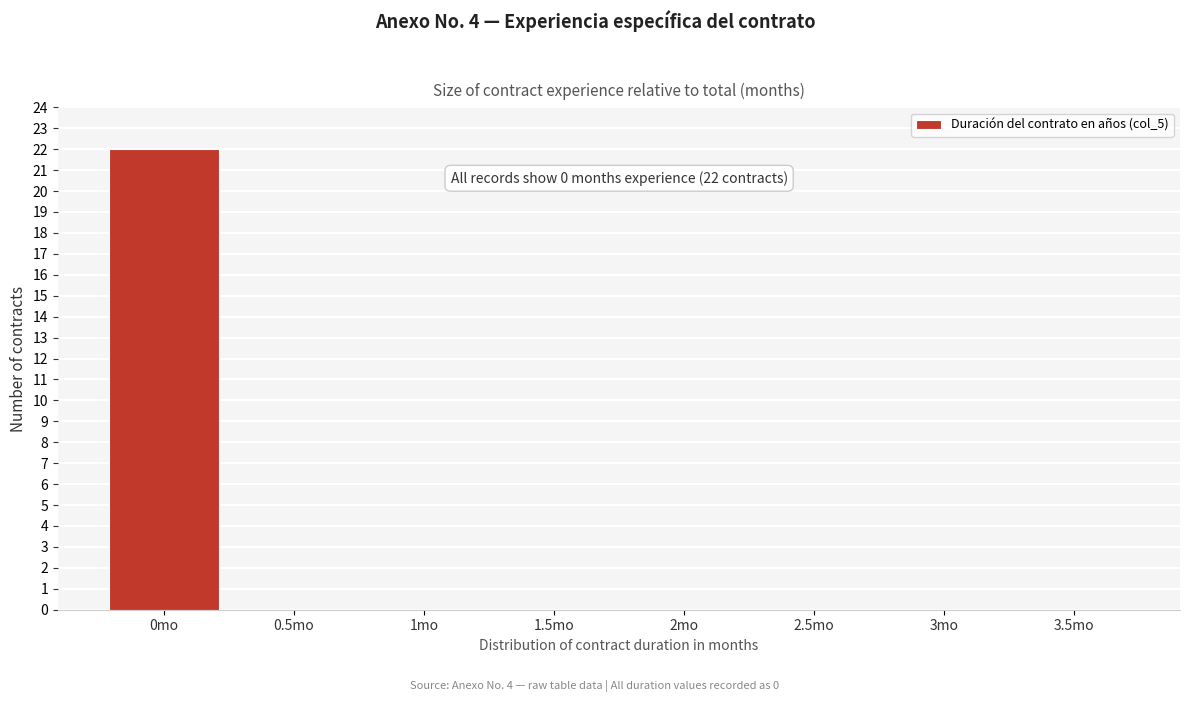

Which range on the x-axis has the tallest bar?

-0.25 to 0.25